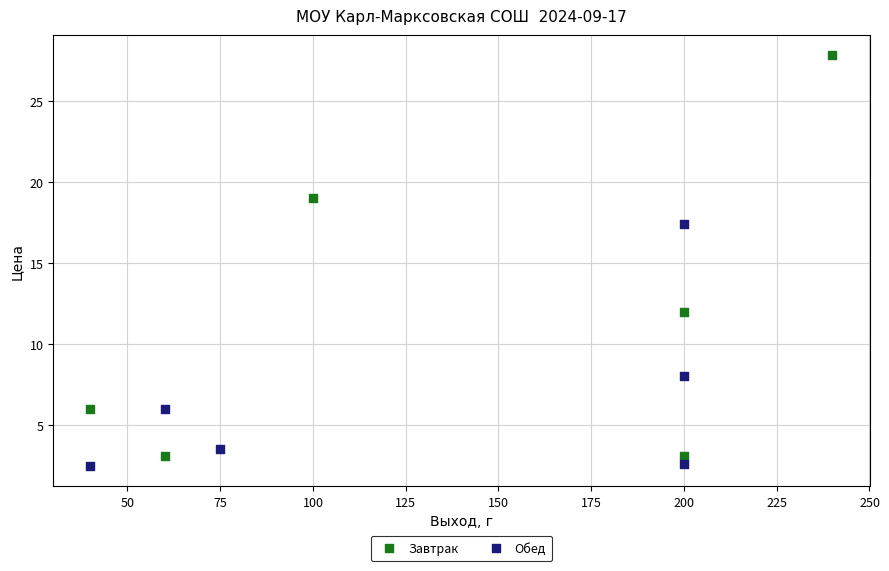

Which series reaches the maximum Y coordinate?

Завтрак